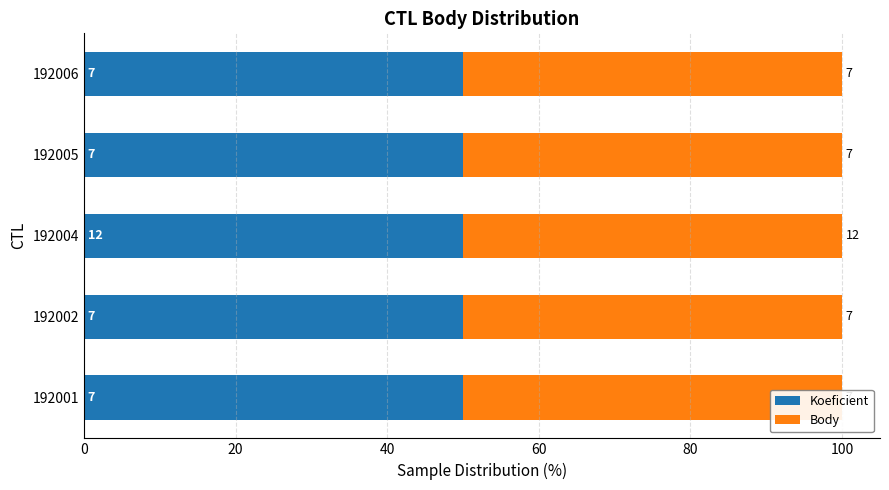

What is the sum of all Koeficient values?

40